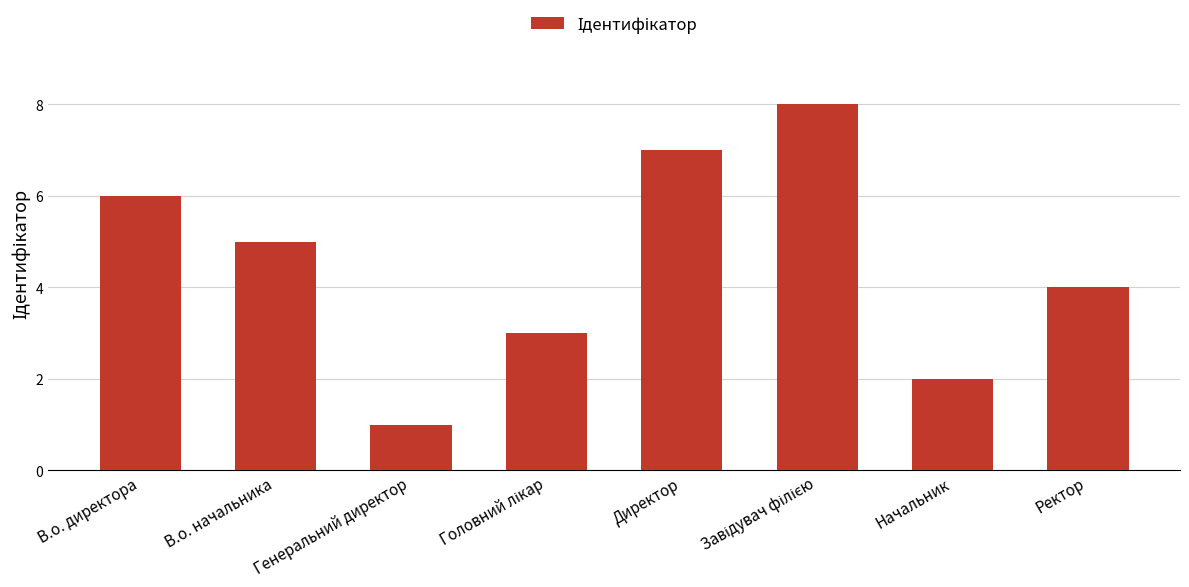

What is the label of the 4th bar from the right?

Директор